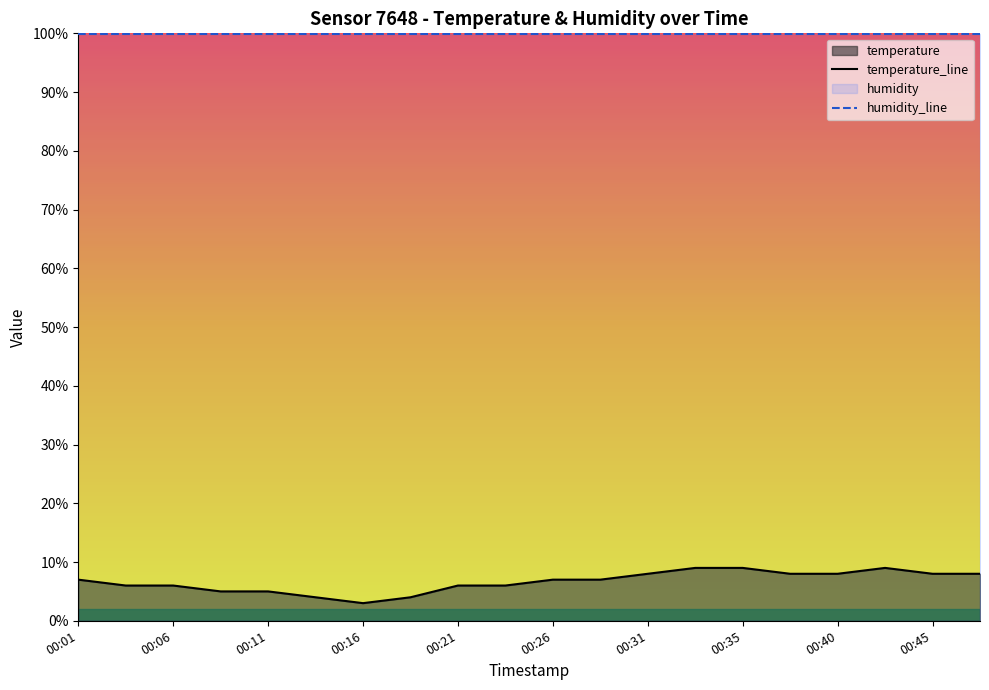

Rank the categories by value from highest to lowest.

00:33, 00:35, 00:43, 00:31, 00:38, 00:40, 00:45, 00:48, 00:01, 00:26, 00:28, 00:04, 00:06, 00:21, 00:23, 00:08, 00:11, 00:13, 00:18, 00:16